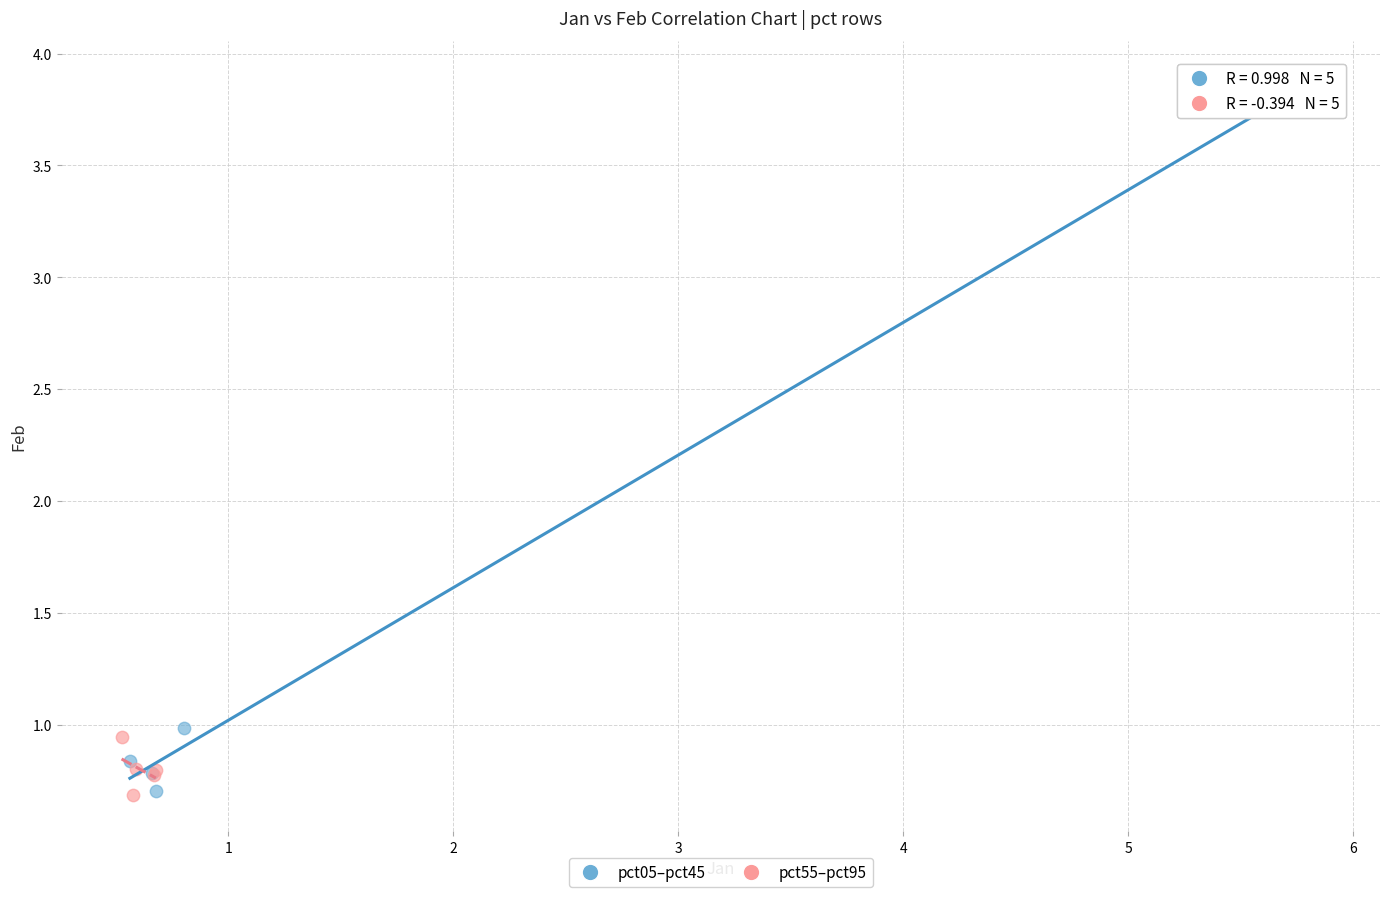

Which series reaches the maximum Y coordinate?

pct05–pct45